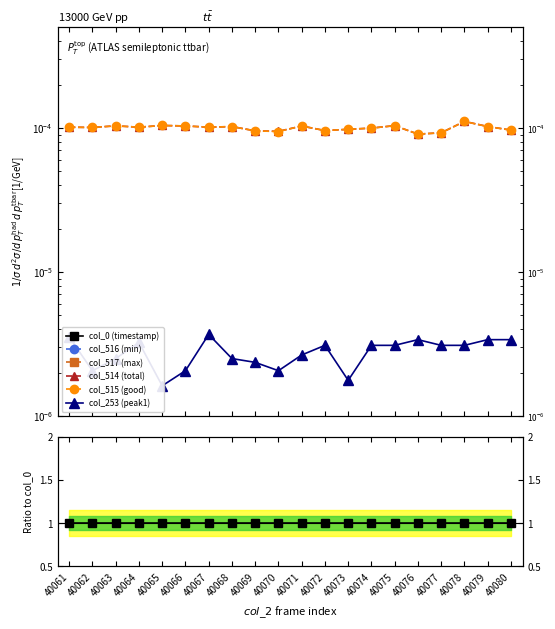

How many lines are shown in the chart?

6